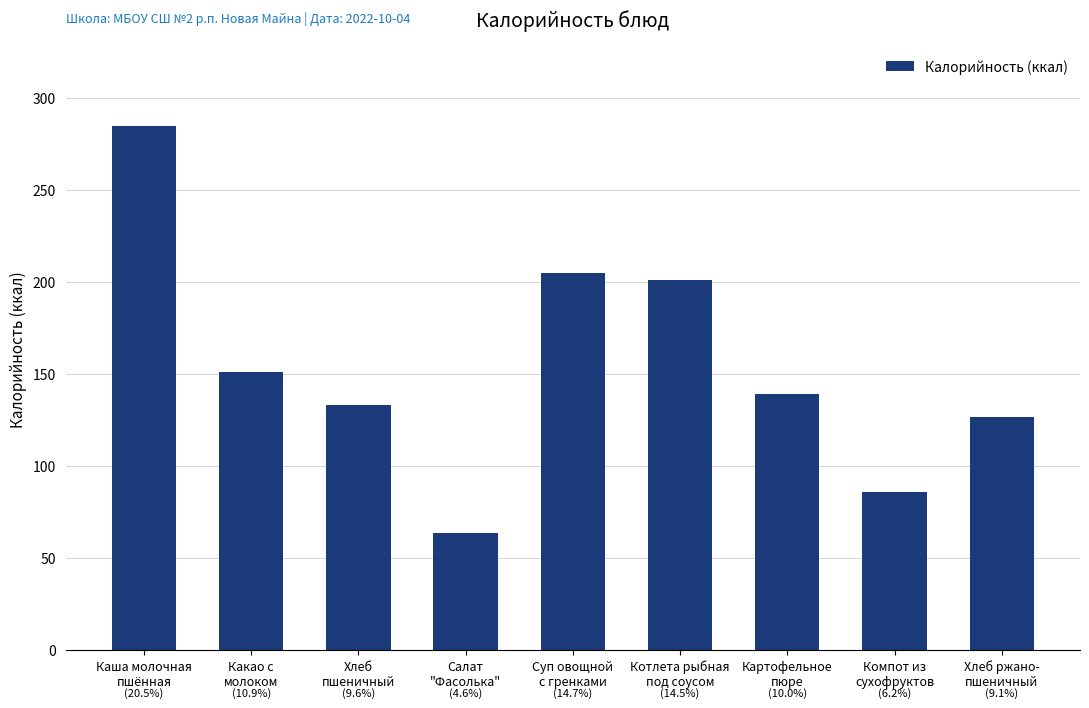

Which label corresponds to the largest value in the chart?

Каша молочная
пшённая